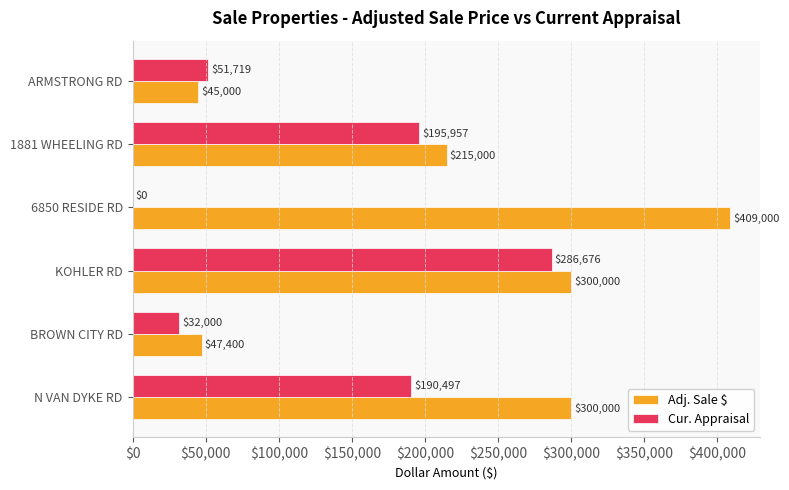

At which category does the chart reach its peak across all series?

6850 RESIDE RD